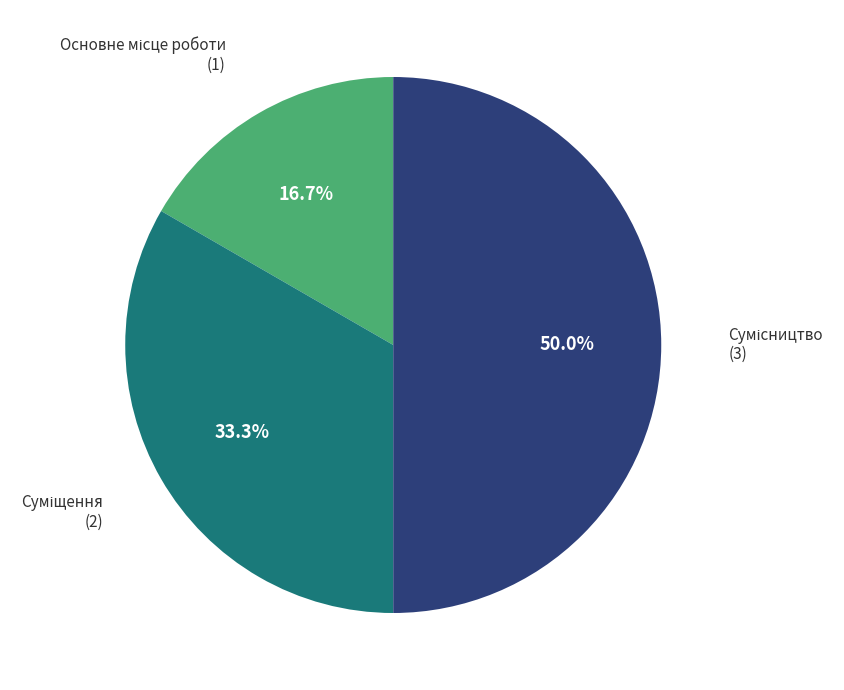

How many segments does this pie chart have?

3